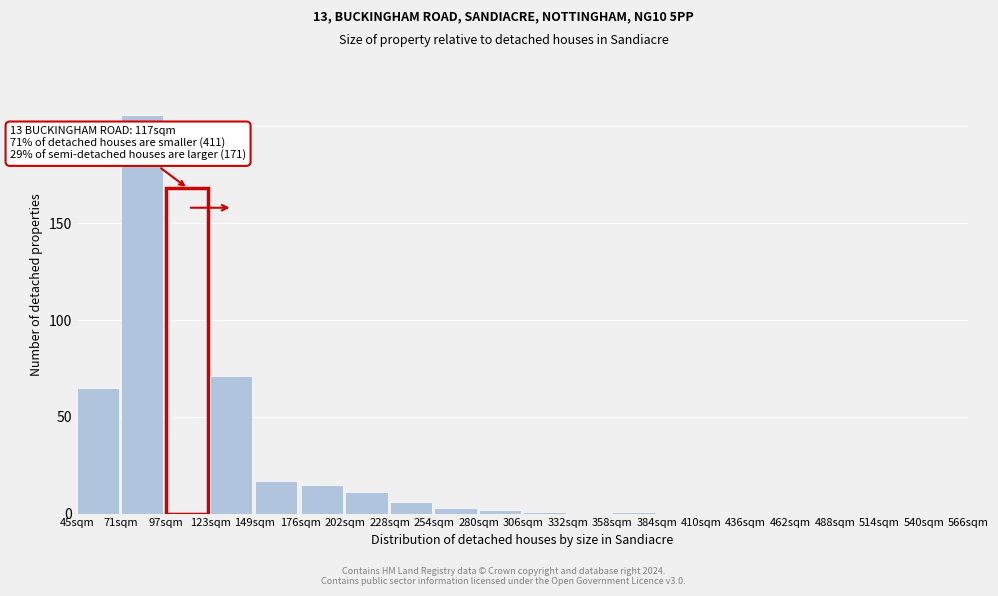

Reading right to left, transcribe all the data shown in this chart.

540sqm=0	514sqm=0	488sqm=0	462sqm=0	436sqm=0	410sqm=0	384sqm=0	358sqm=1	332sqm=0	306sqm=1	280sqm=2	254sqm=3	228sqm=6	202sqm=11	176sqm=15	149sqm=17	123sqm=71	97sqm=168	71sqm=206	45sqm=65